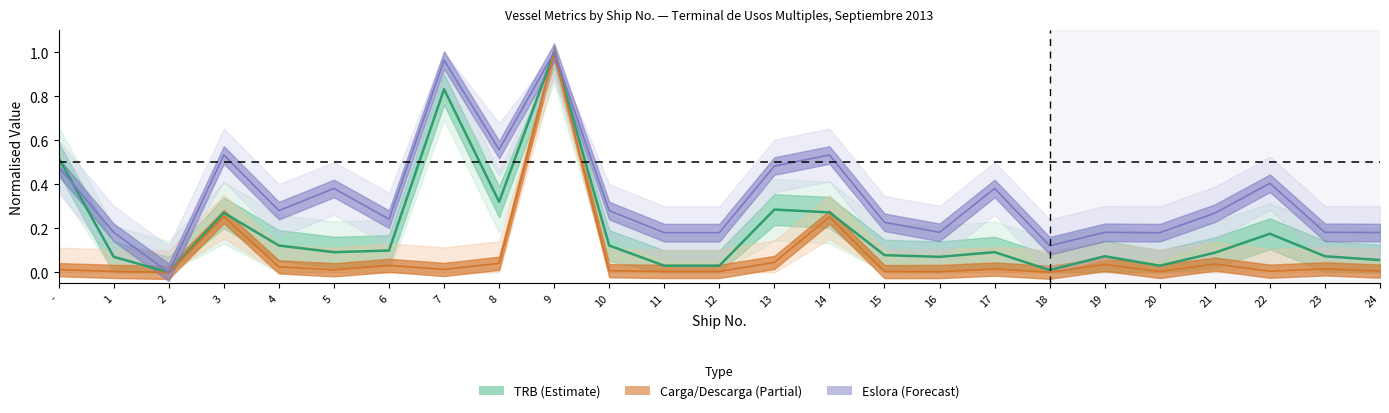

What is the approximate value of Eslora at 5?

0.4